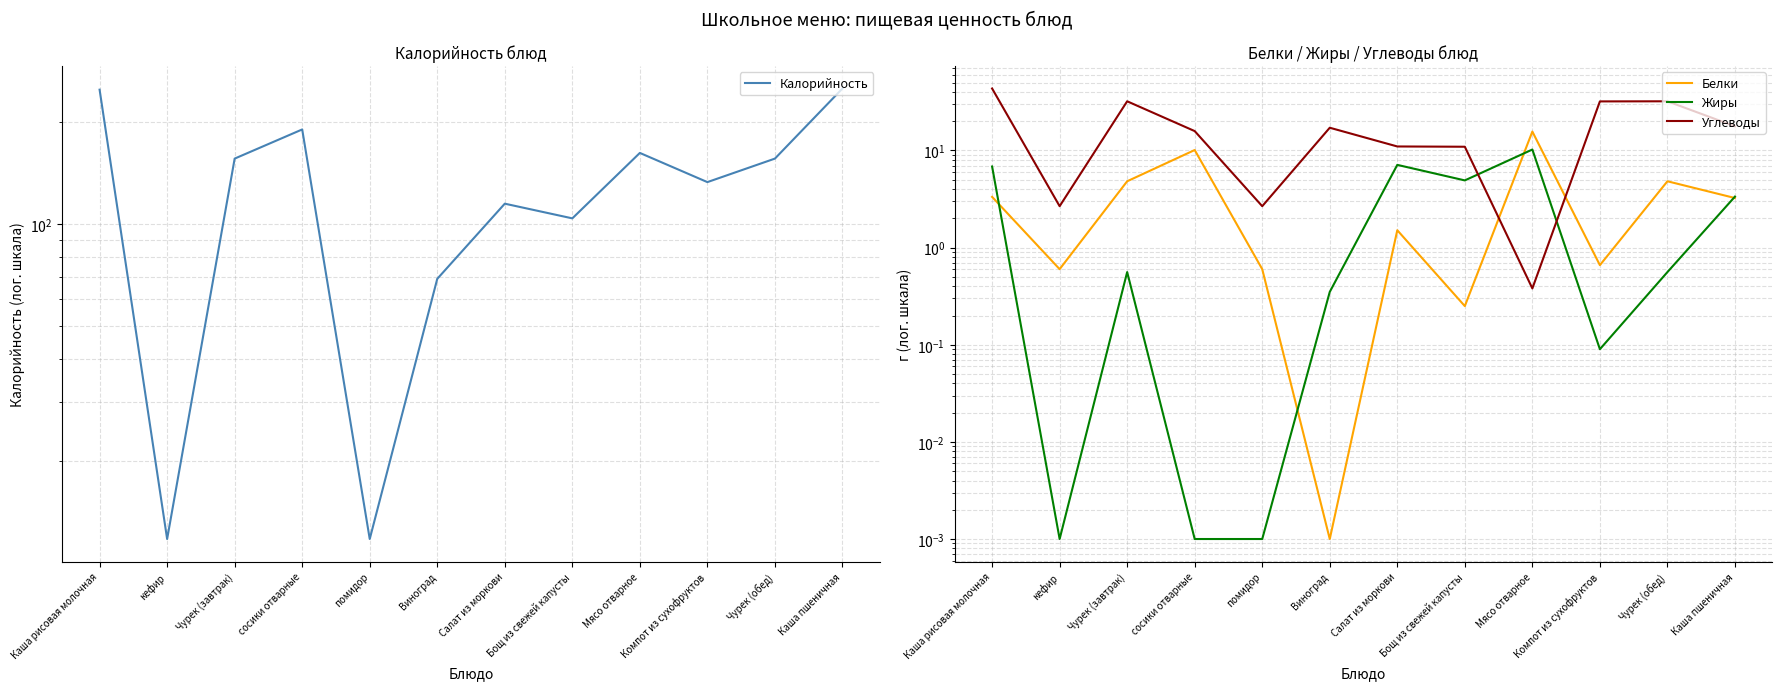

Is it true that Белки equals 0.7 at Салат из моркови?

False